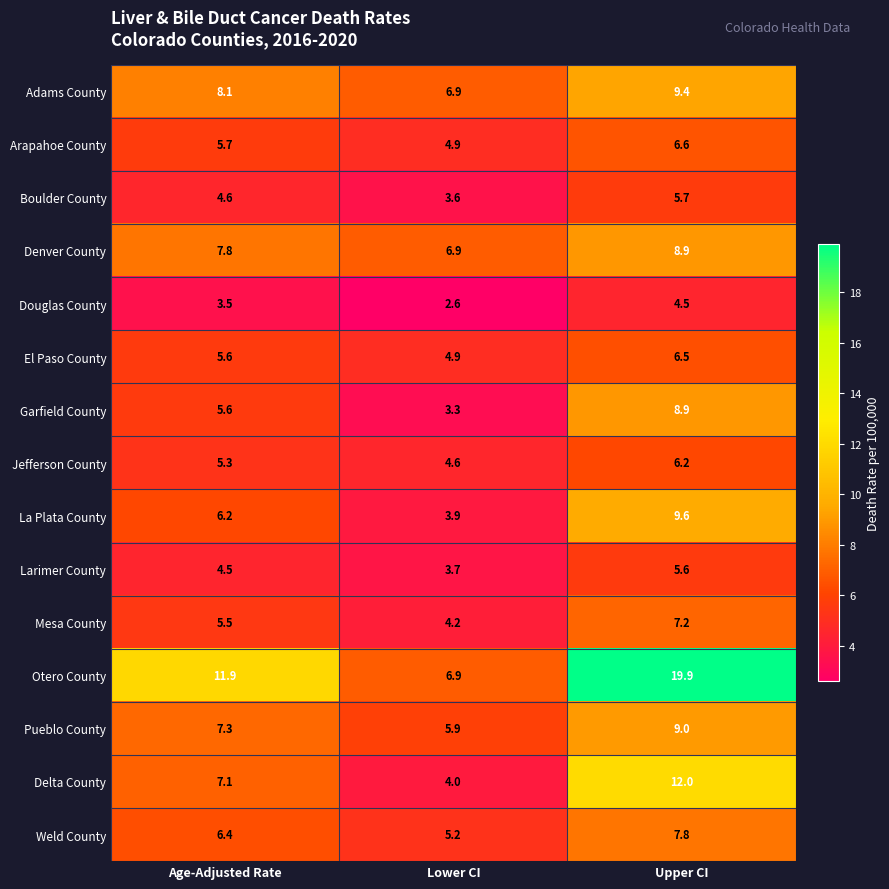

List the labels in order of Weld County value, smallest first.

Lower CI, Age-Adjusted Rate, Upper CI